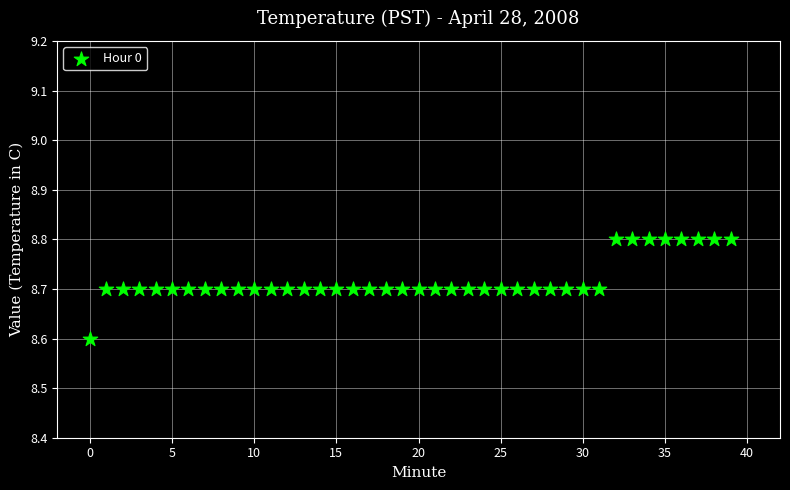

What Y value in the scatter plot is closest to 8?

8.6